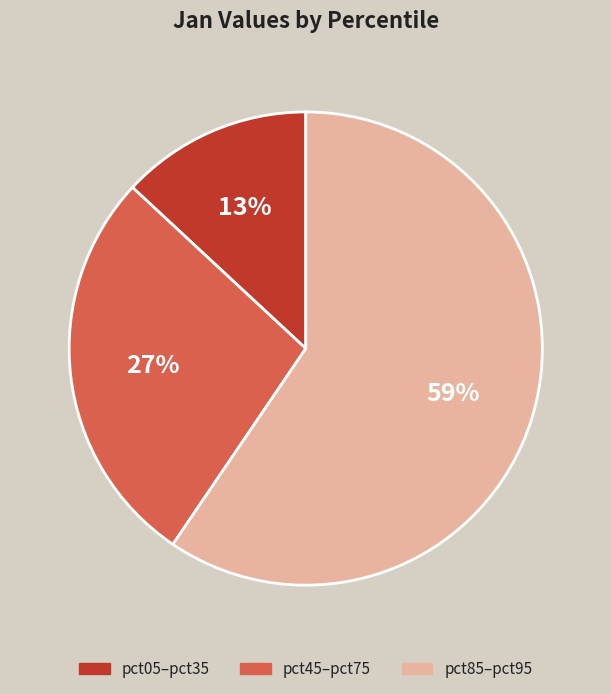

Is there a majority slice in this chart?

Yes